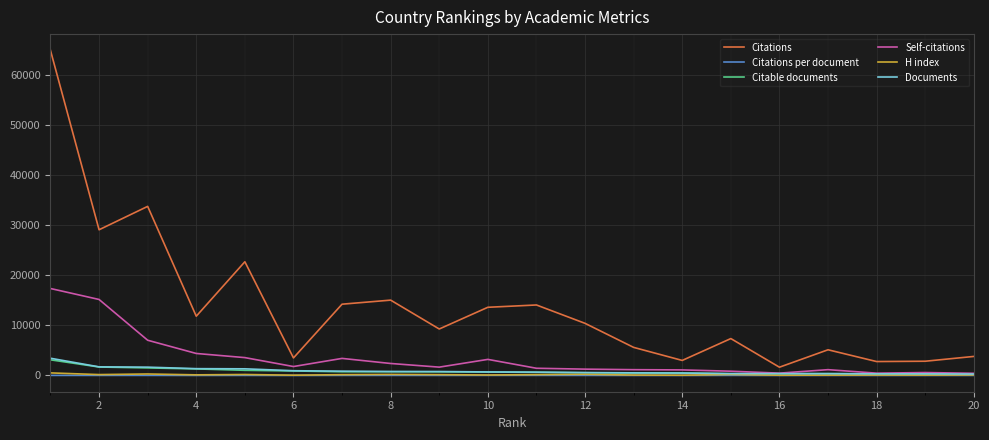

What is the difference between the maximum and minimum values in the H index series?

464.0